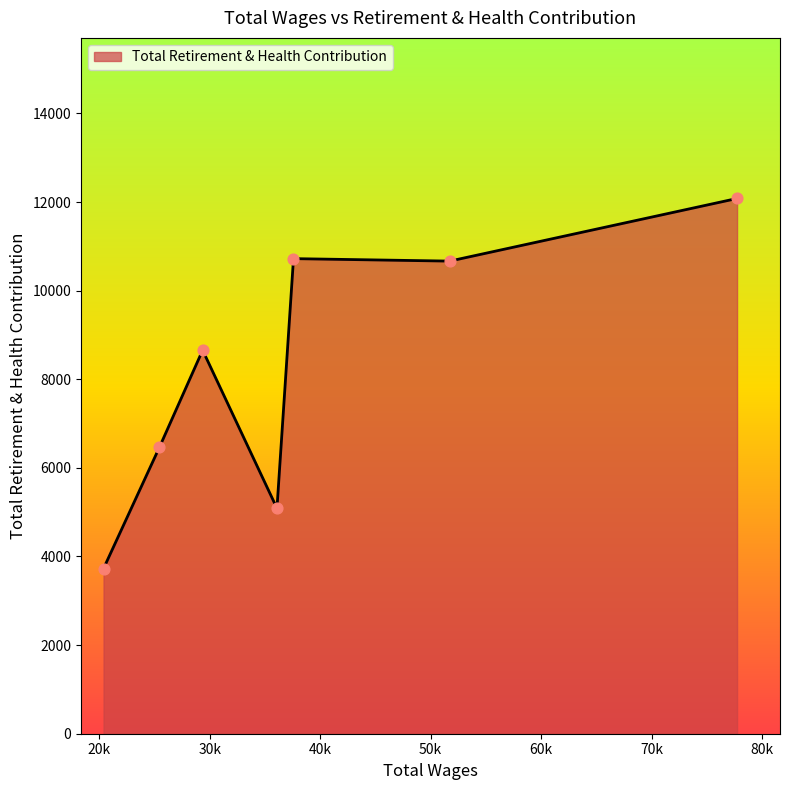

True or false: the data has more than 2 interior local peaks.

False